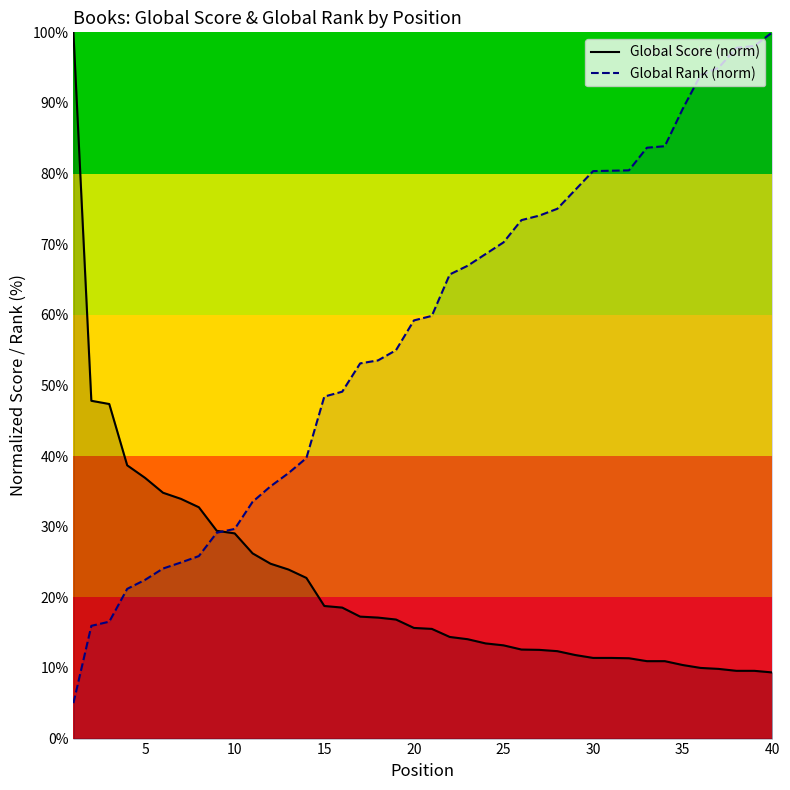

How many intersections are there between Global Rank (norm) and Global Score (norm)?

1